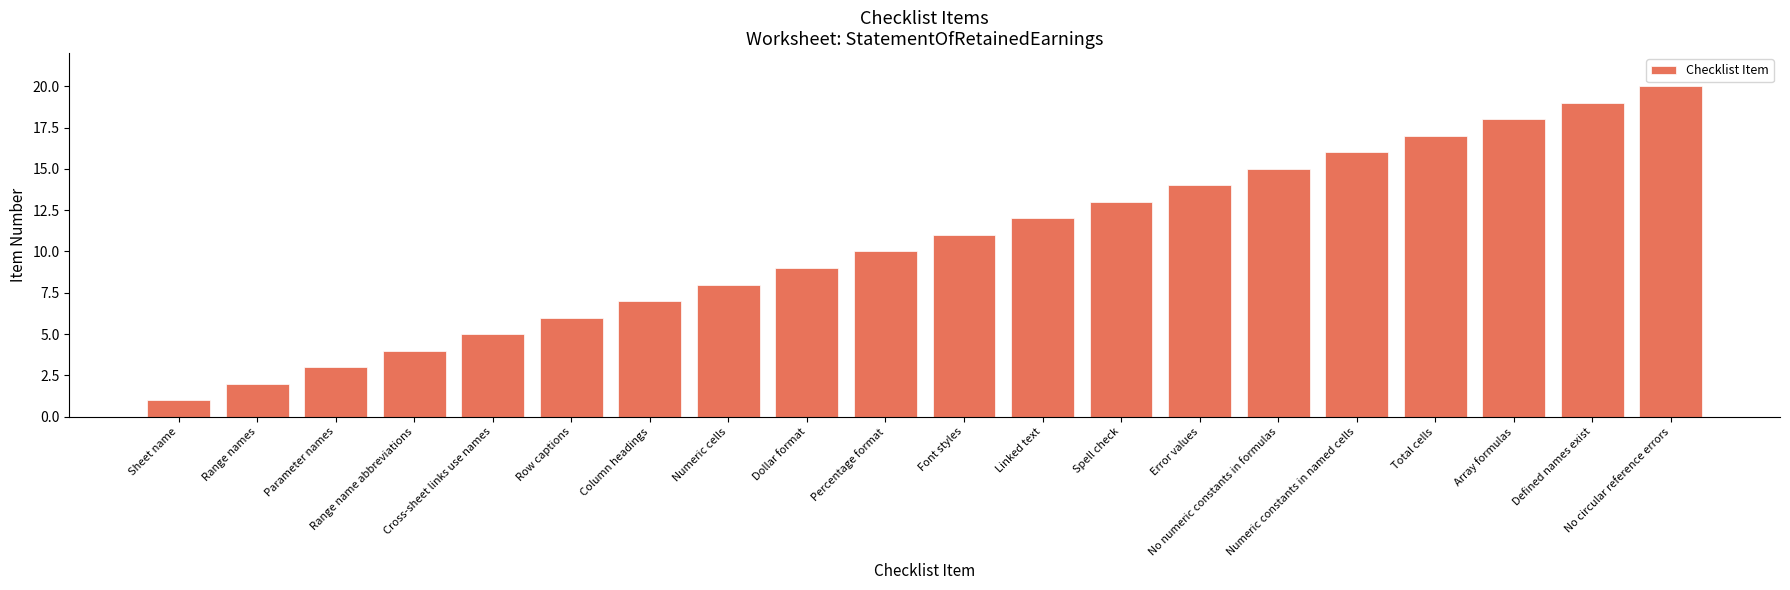

The value at Parameter names is 1. True or false?

False